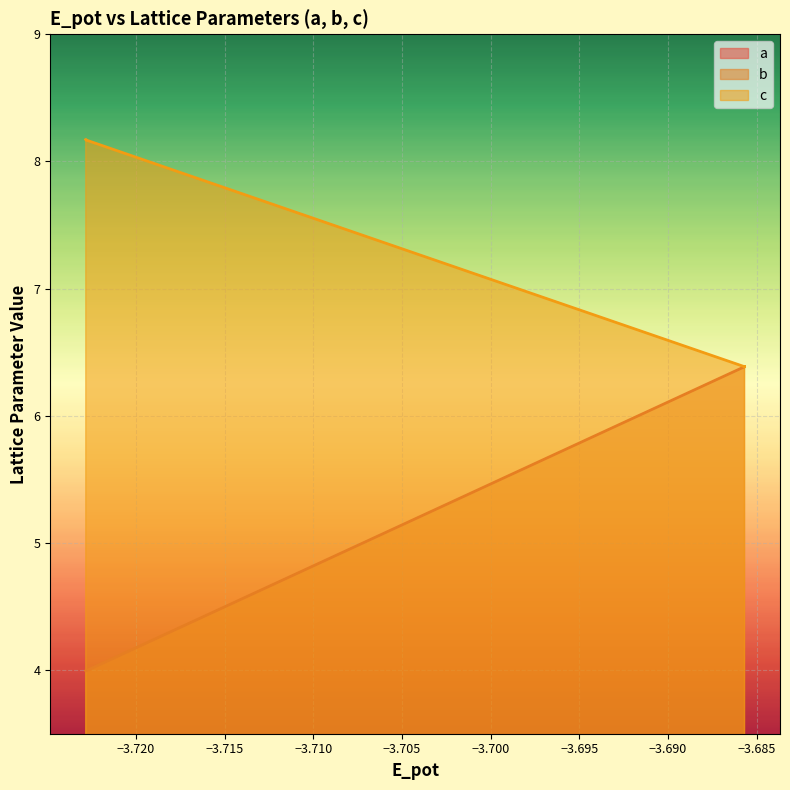

Between −3.715 and −3.700, which series saw the biggest shift?

b